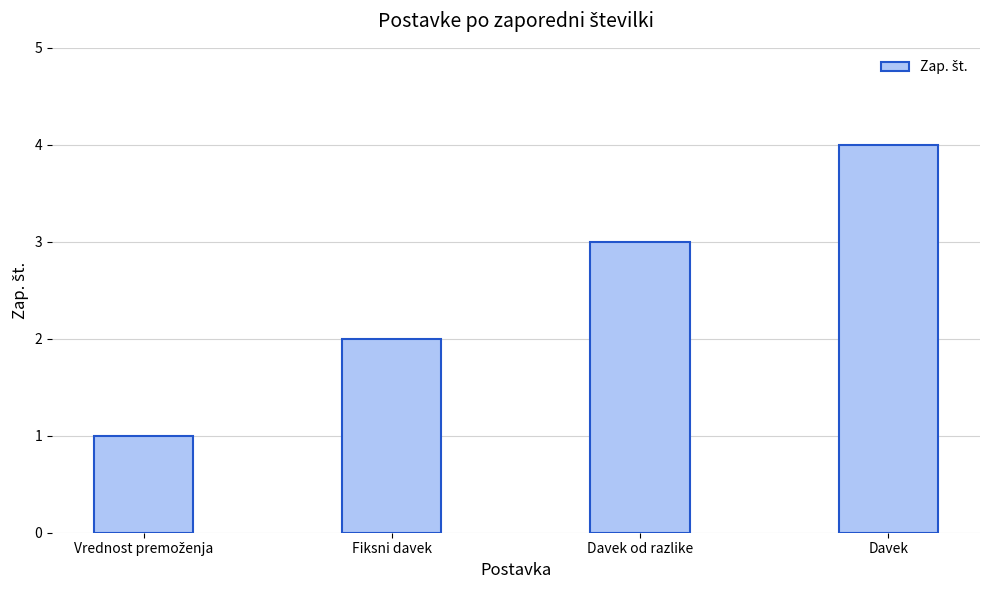

Count the number of categories in the chart.

4